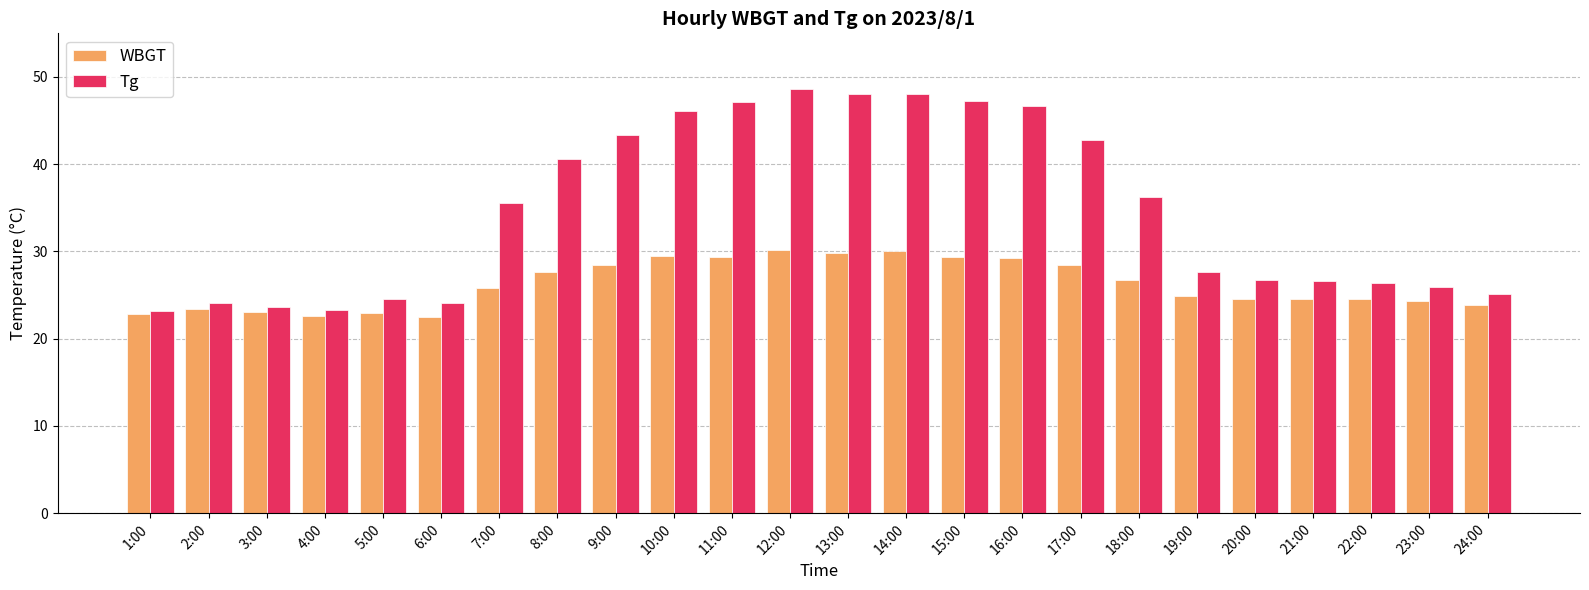

What is the difference between the maximum and minimum values in the Tg series?

25.4